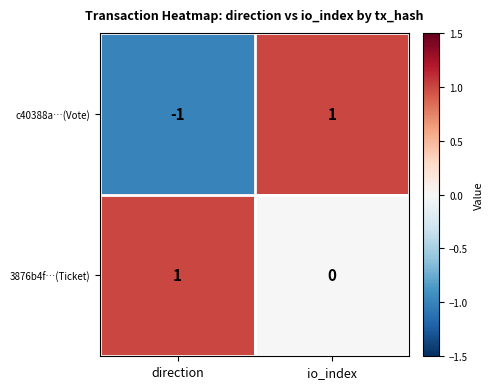

How many data points does each series have?

2